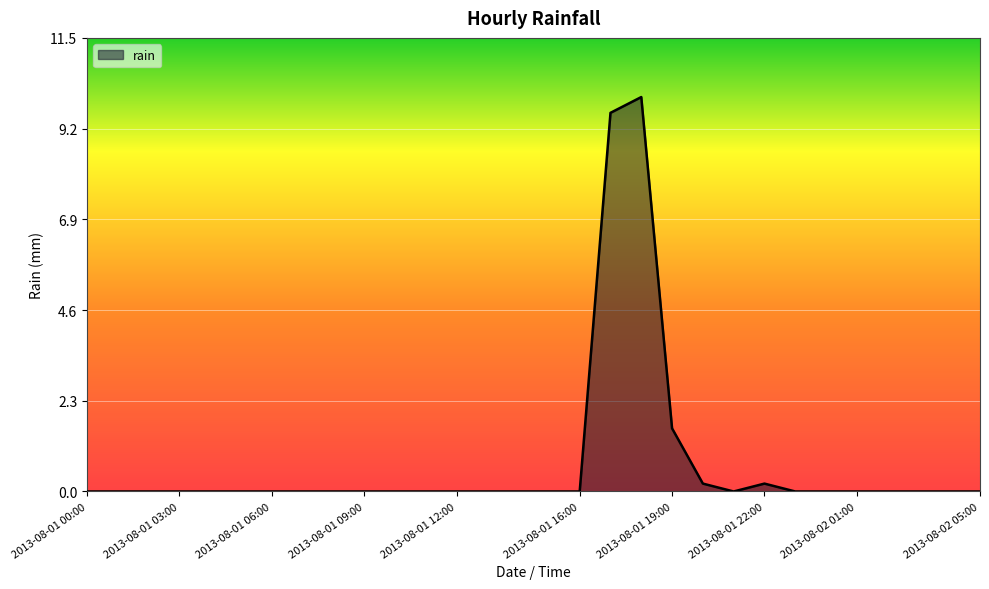

How many lines are shown in the chart?

1